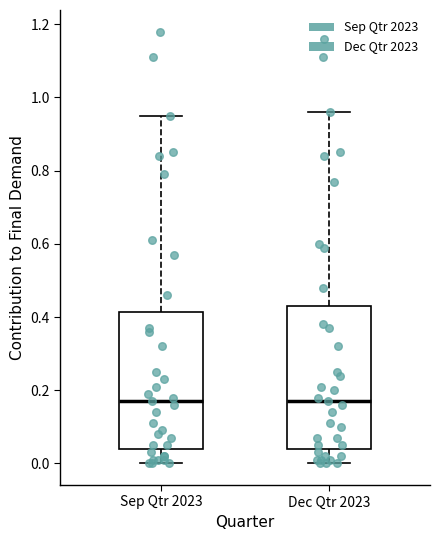

Reading left to right, read every box against the y-axis: the position of its median line, the range the box covers, and the ends of its whiskers. The values are not printed on the chart, so give them approximately, as read against the axis.

Sep Qtr 2023: median 0.18, box 0.04 to 0.42, whiskers 0.00 to 0.96
Dec Qtr 2023: median 0.18, box 0.04 to 0.44, whiskers 0.00 to 0.96